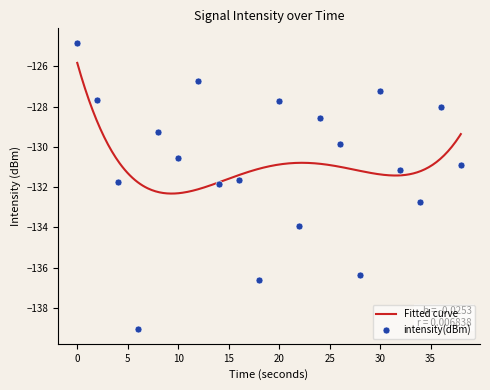

How many points are lower than both their immediate neighbors (excluding endpoints)?

7